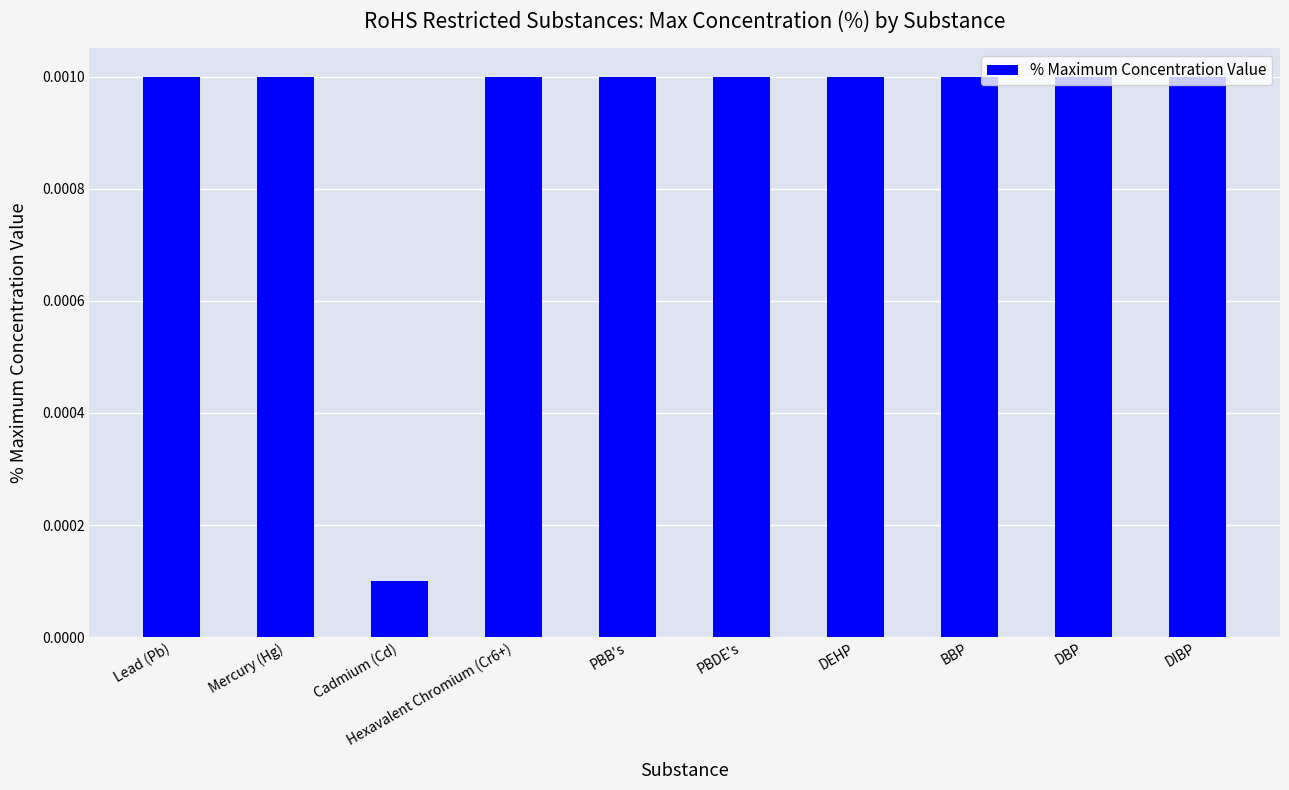

How many series are shown in this chart?

1